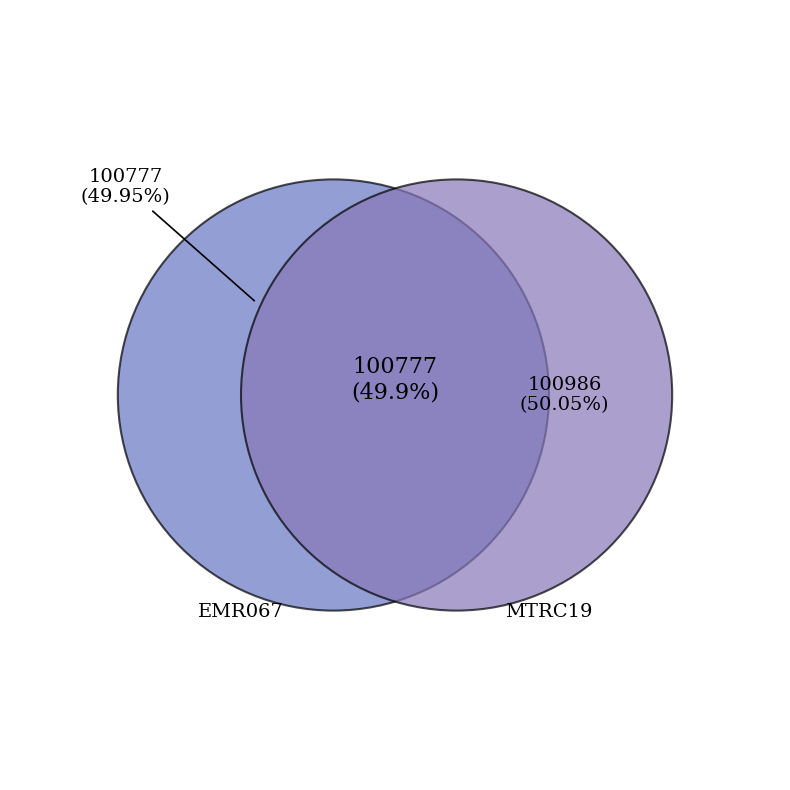

How many segments does this pie chart have?

2